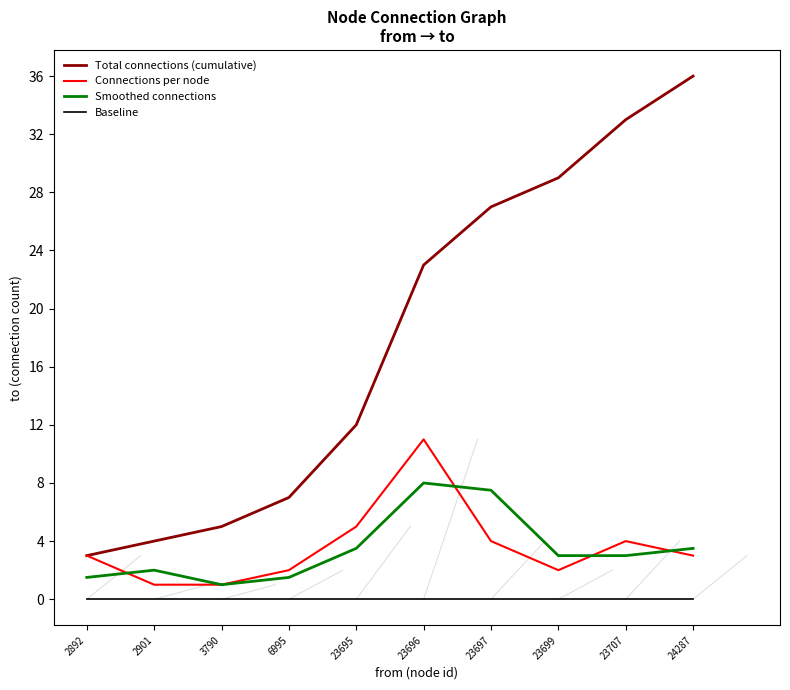

Reading right to left, transcribe all the data shown in this chart.

Total connections (cumulative): 24287=36.0	23707=33.0	23699=29.0	23697=27.0	23696=23.0	23695=12.0	6995=7.0	3790=5.0	2901=4.0	2892=3.0
Connections per node: 24287=3.0	23707=4.0	23699=2.0	23697=4.0	23696=11.0	23695=5.0	6995=2.0	3790=1.0	2901=1.0	2892=3.0
Smoothed connections: 24287=3.5	23707=3.0	23699=3.0	23697=7.5	23696=8.0	23695=3.5	6995=1.5	3790=1.0	2901=2.0	2892=1.5
Baseline: 24287=0.0	23707=0.0	23699=0.0	23697=0.0	23696=0.0	23695=0.0	6995=0.0	3790=0.0	2901=0.0	2892=0.0